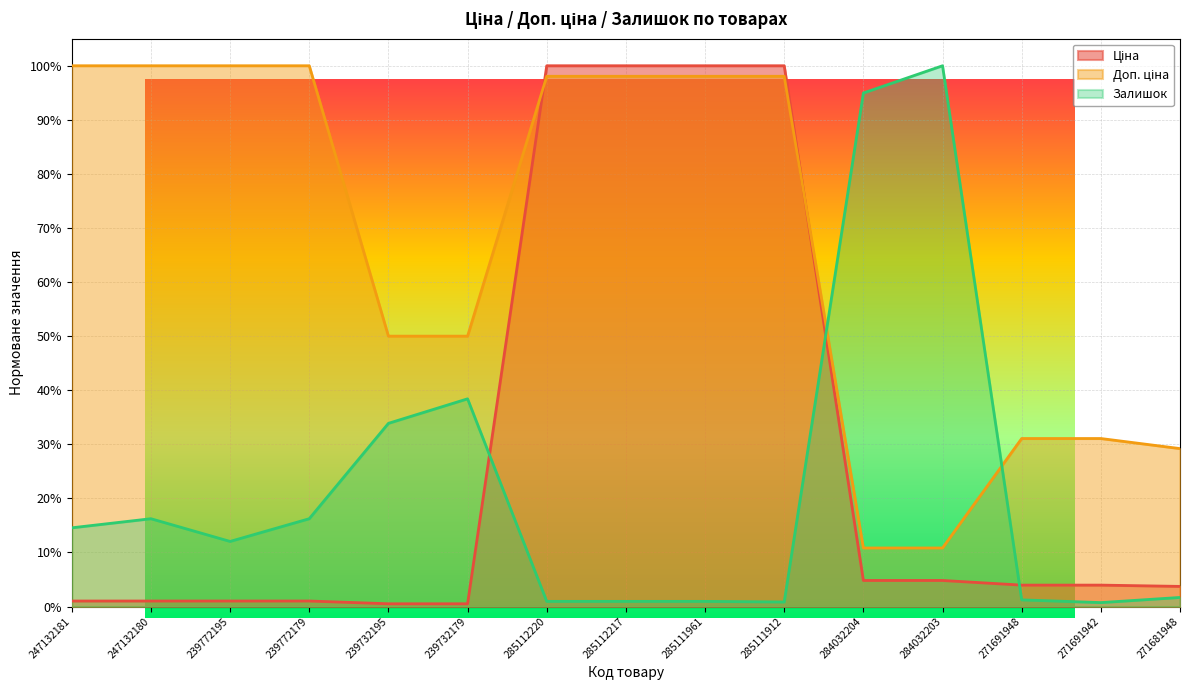

Rank the series at 285111961 from highest to lowest value.

Ціна, Доп. ціна, Залишок